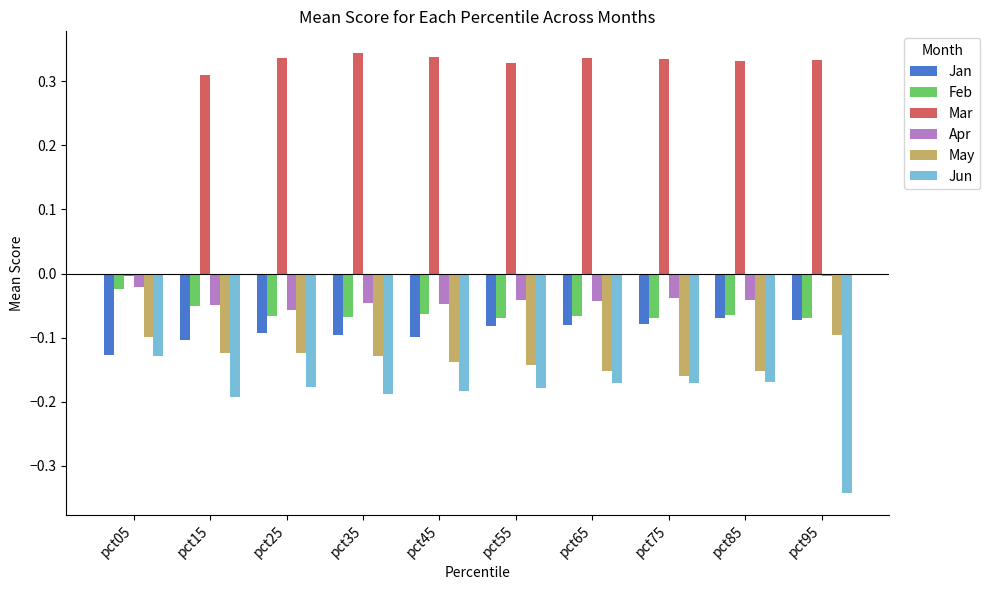

Which series has the largest total across all categories?

Mar